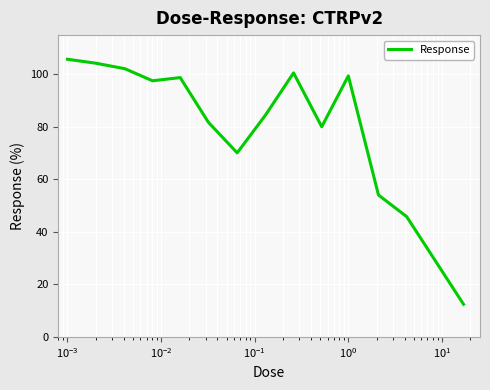

What is the maximum value shown in the chart?

105.8